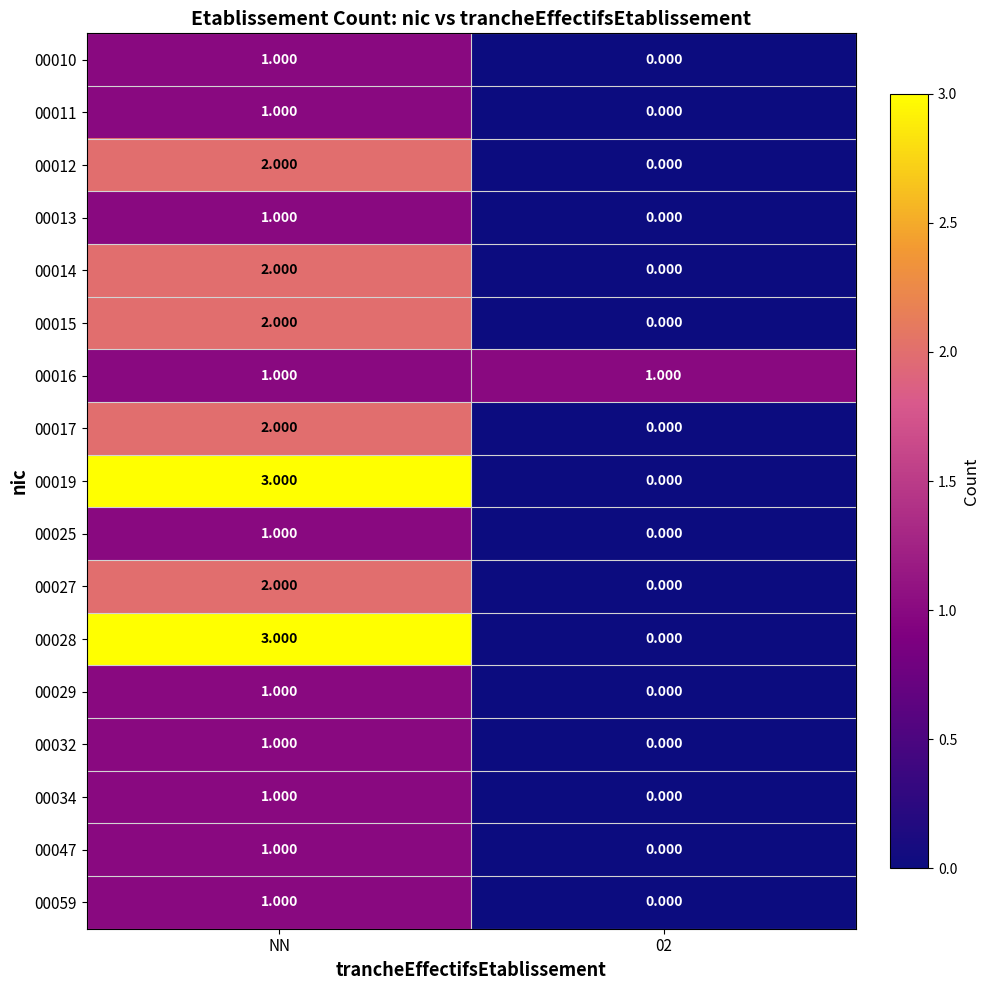

Which label corresponds to the largest value in the chart?

NN